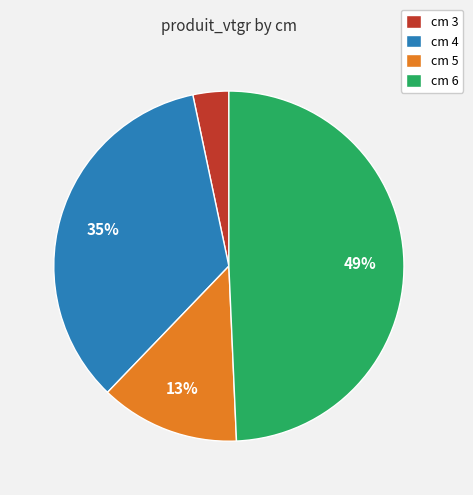

Does any single category account for the majority?

No